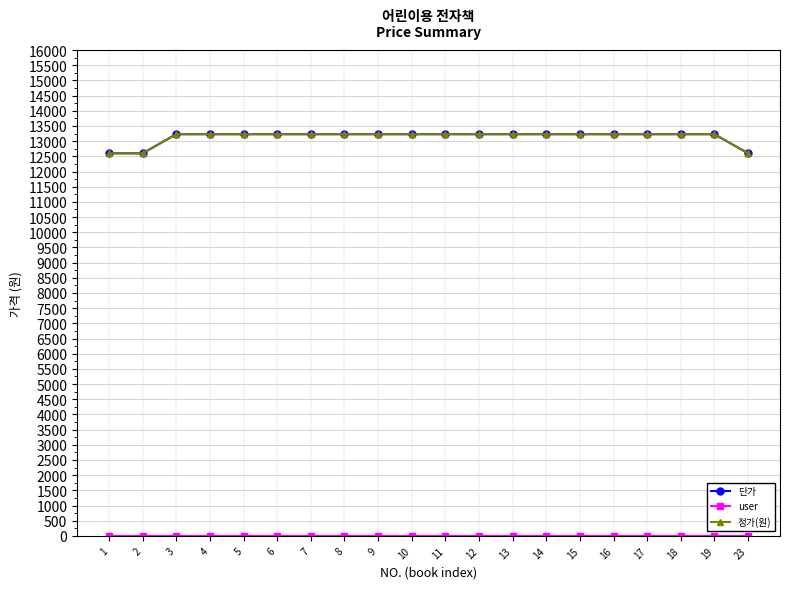

True or false: 정가(원) and 단가 cross at least once.

False